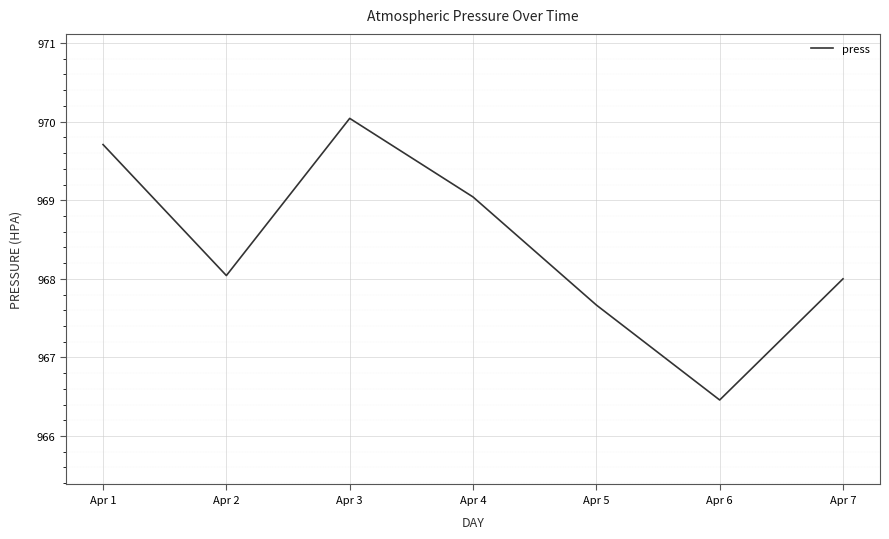

What is the average value?

968.4